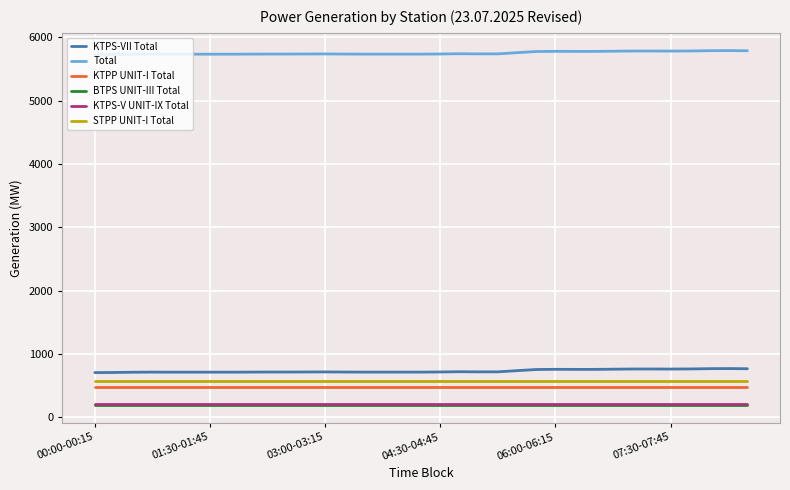

What is the lowest value of the KTPS-V UNIT-IX Total series?

213.0